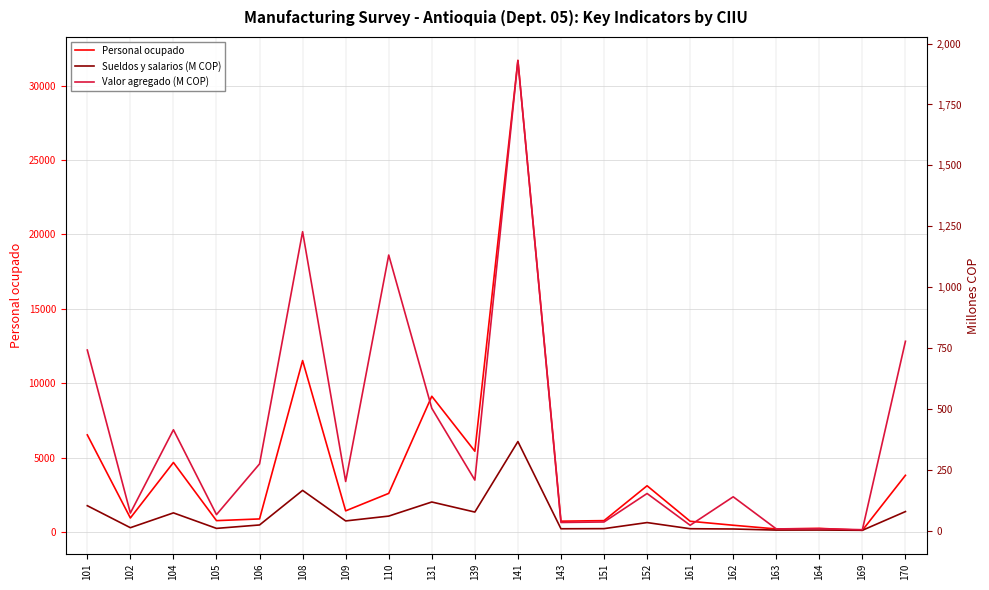

At which label does Personal ocupado reach its peak?

141